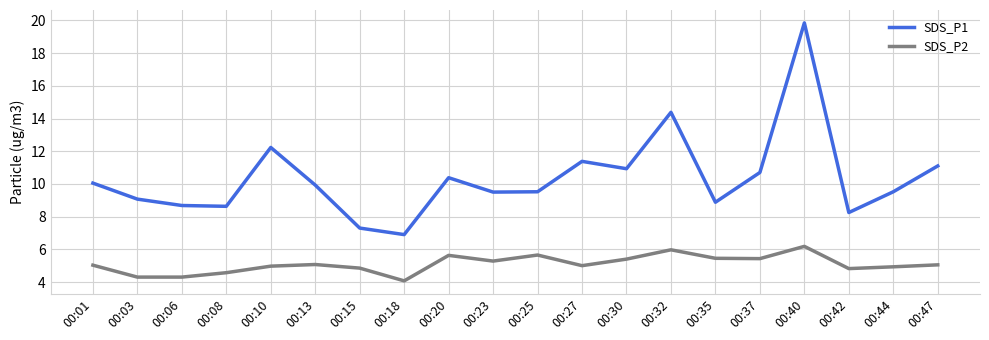

Which series has the largest total across all categories?

SDS_P1